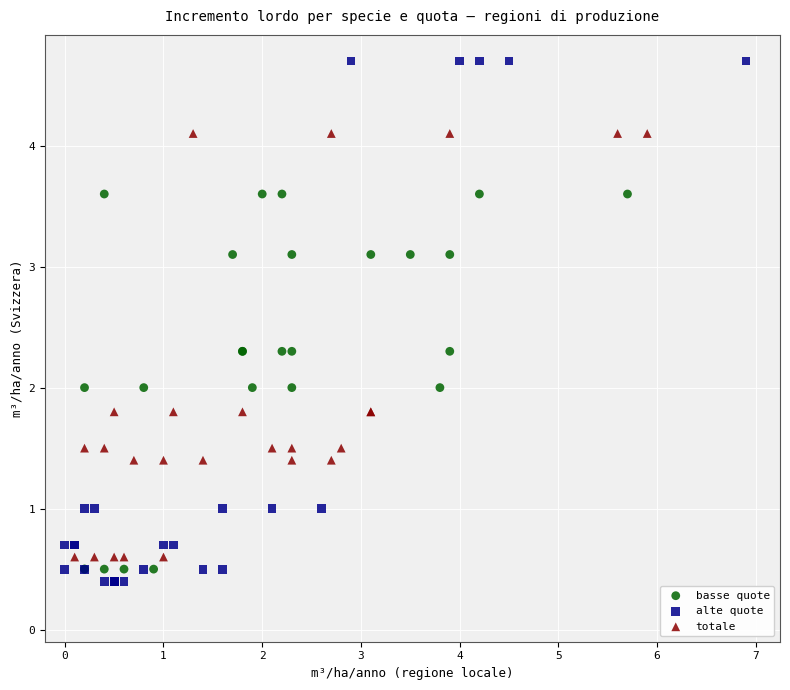

Which series has the widest spread of Y values?

alte quote